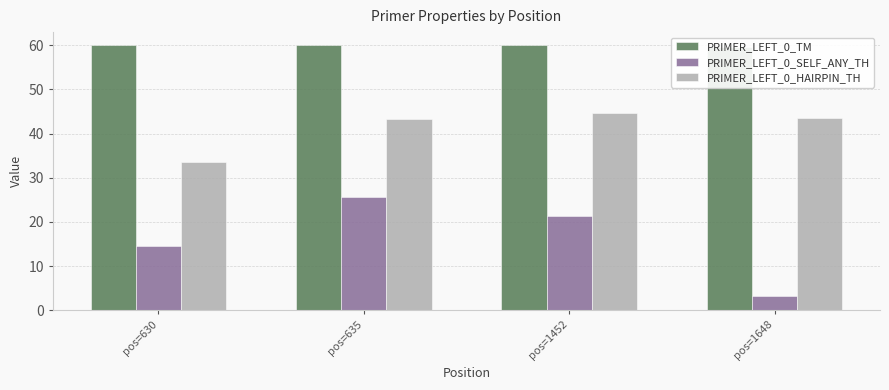

Is the value of PRIMER_LEFT_0_TM at pos=630 greater than the value of PRIMER_LEFT_0_SELF_ANY_TH at pos=1648?

Yes